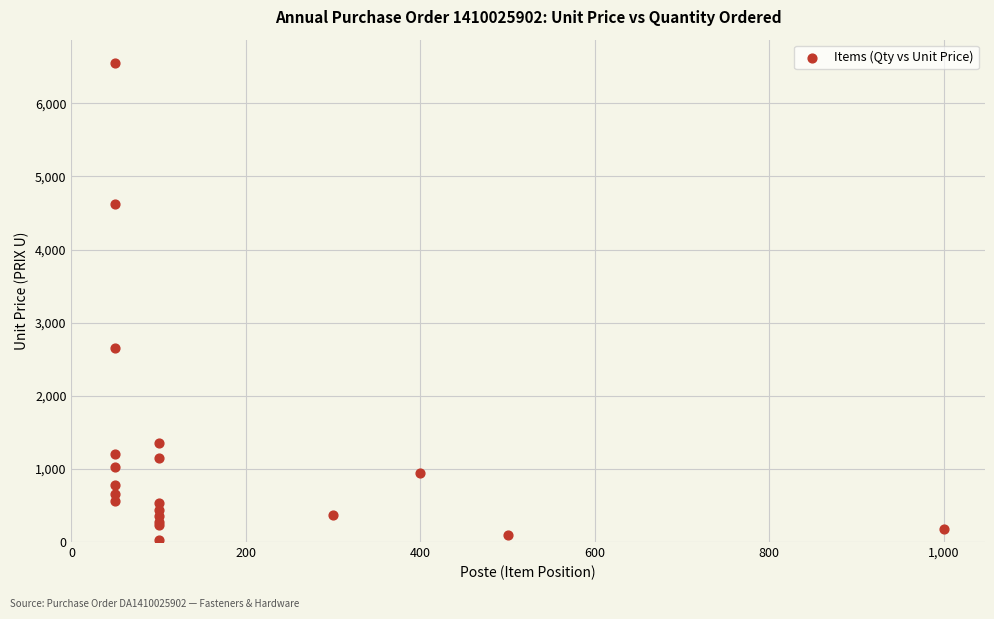

What Y value in the scatter plot is closest to 3287?

2650